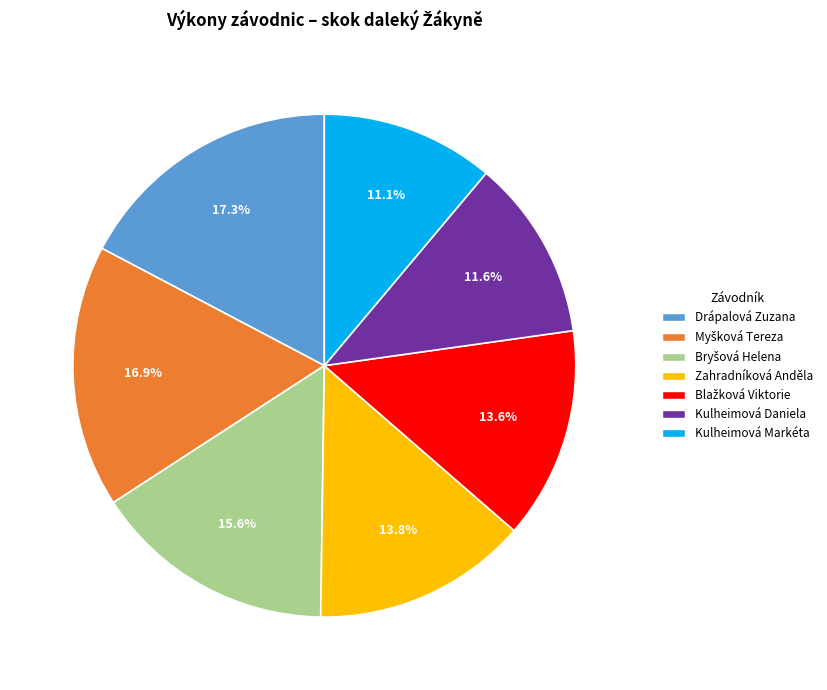

Does Zahradníková Anděla represent more than half of the total?

No